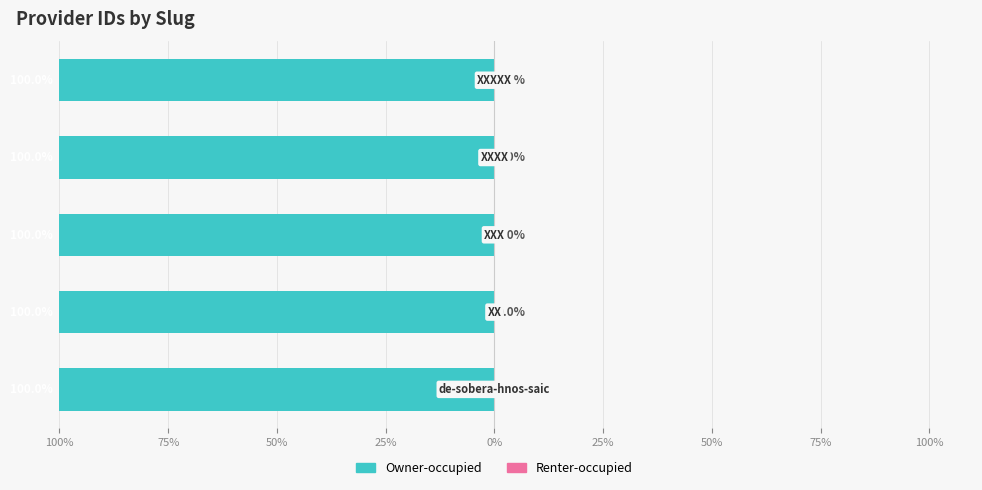

The Renter-occupied series shows 0.0 at 50%. True or false?

False